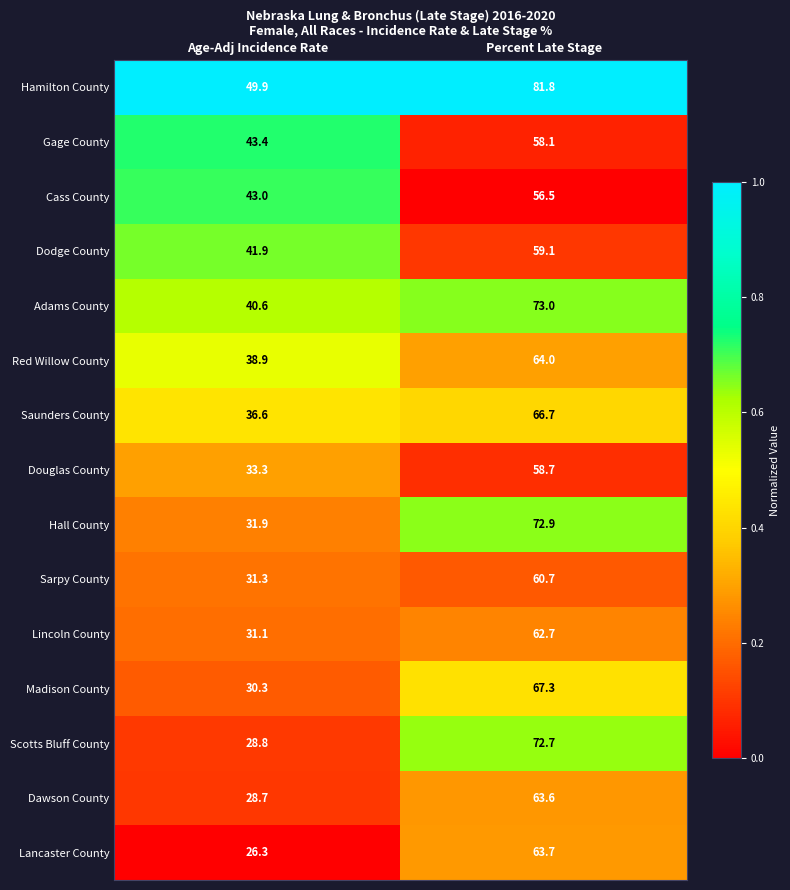

Which series has the largest total across all categories?

Hamilton County